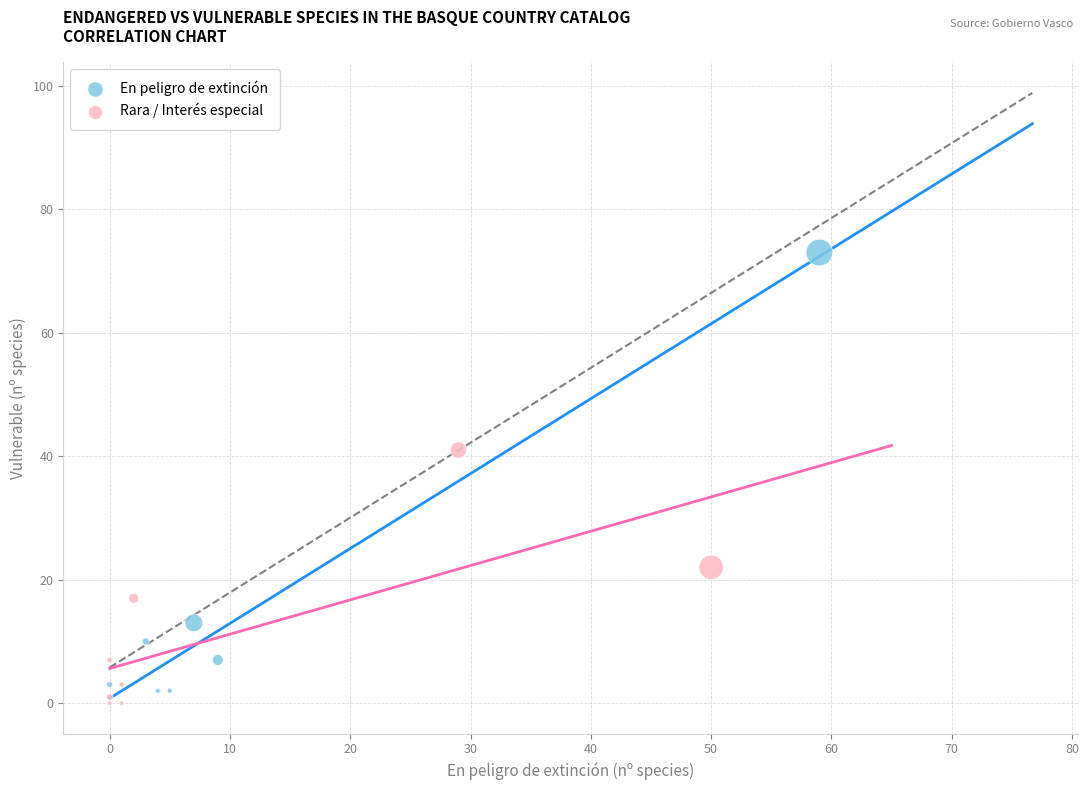

Which series has the widest spread of Y values?

En peligro de extinción